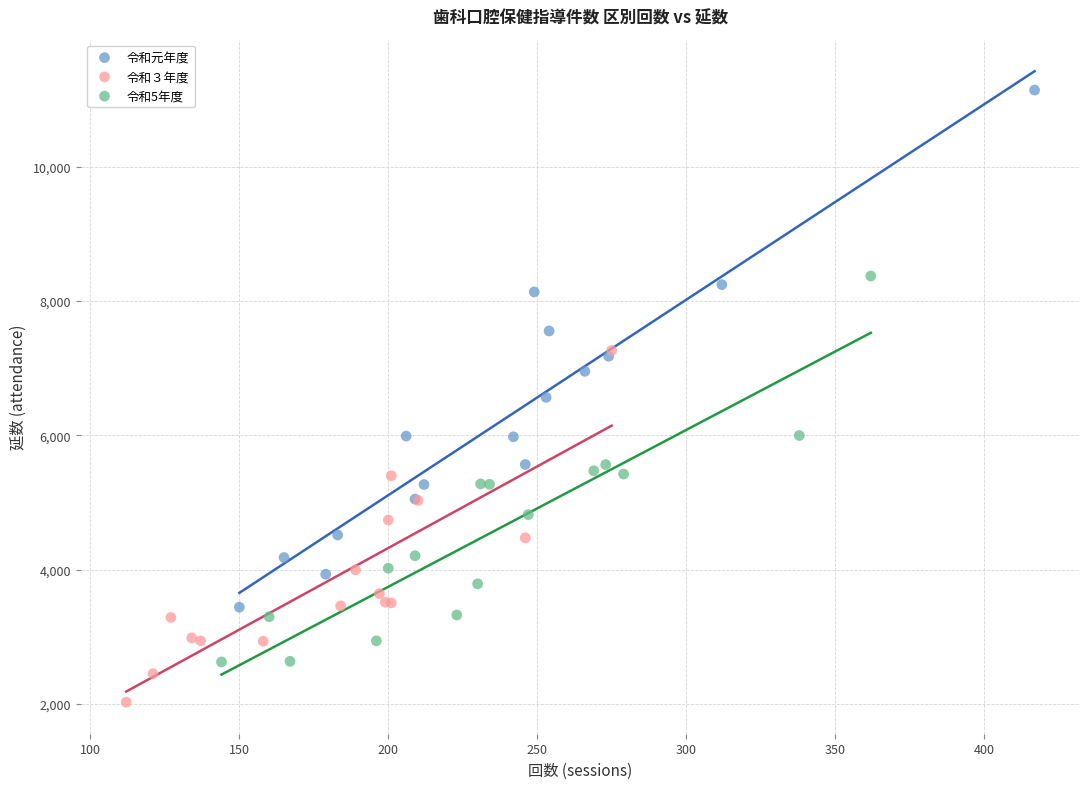

Which series contains the lowest Y value?

令和３年度